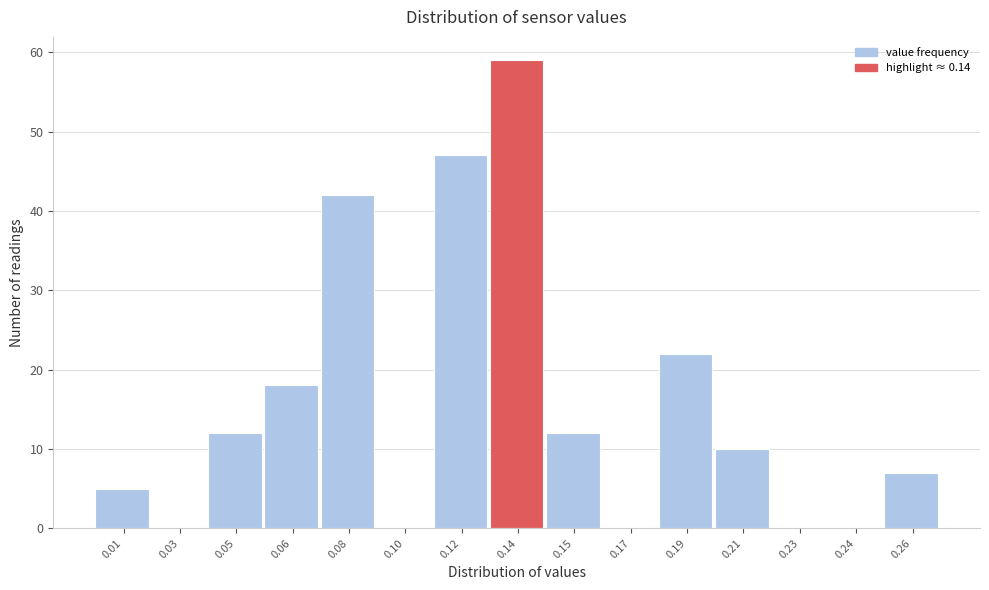

Reading left to right, extract all data points from this chart.

0.01=5	0.03=0	0.05=12	0.06=18	0.08=42	0.10=0	0.12=47	0.14=59	0.15=12	0.17=0	0.19=22	0.21=10	0.23=0	0.24=0	0.26=7